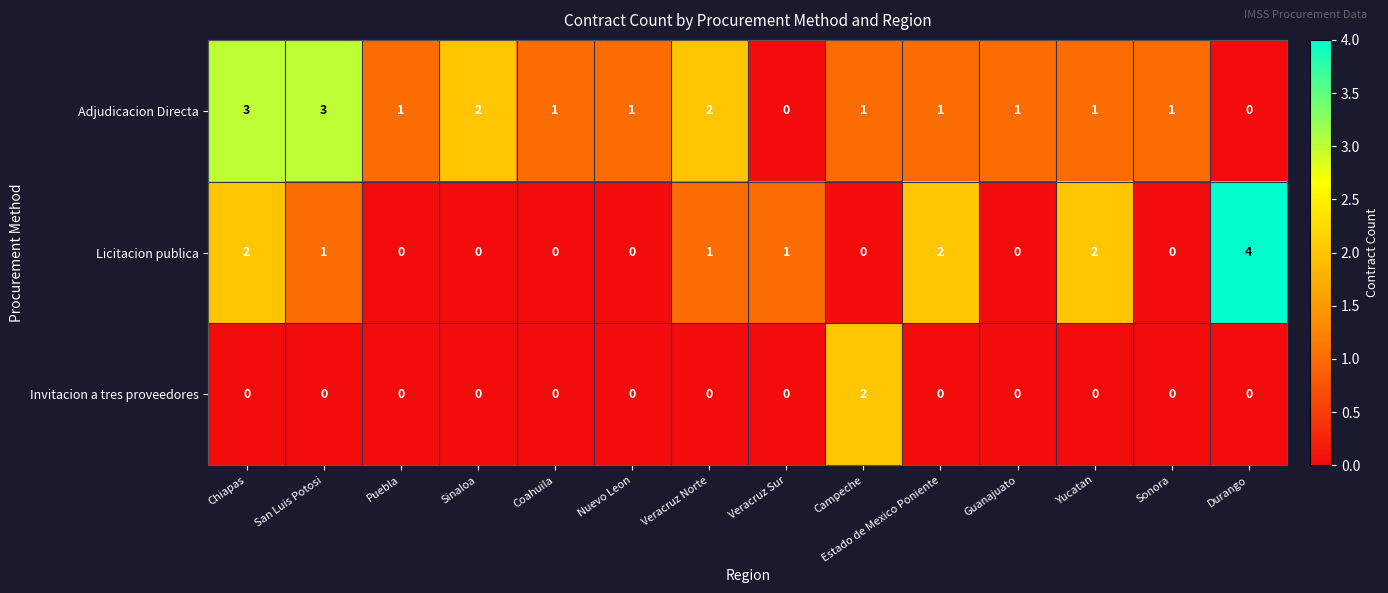

At how many categories does at least one series exceed 0?

14